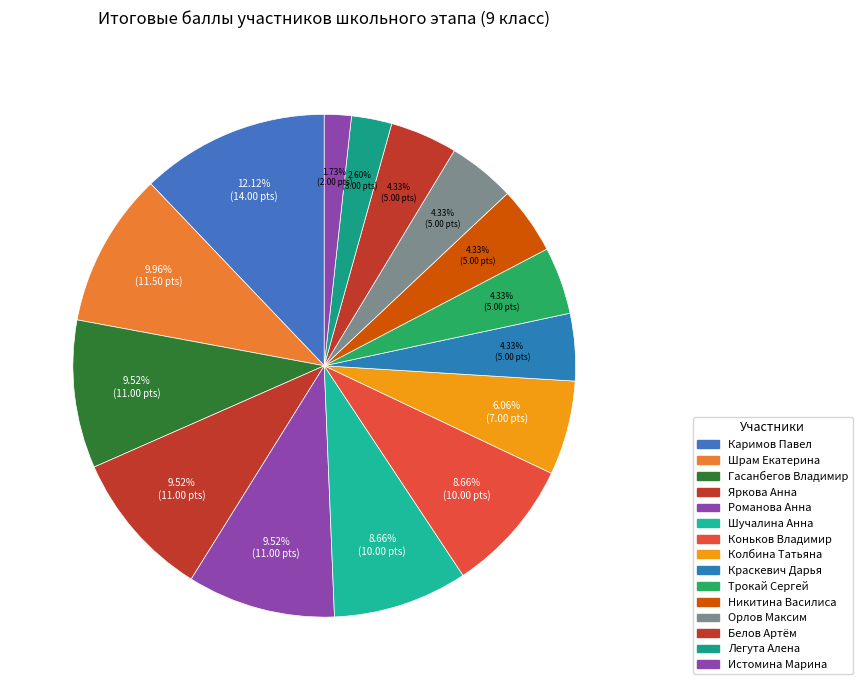

To the nearest percent, what is the difference between the largest and smallest slice percentages?

10%